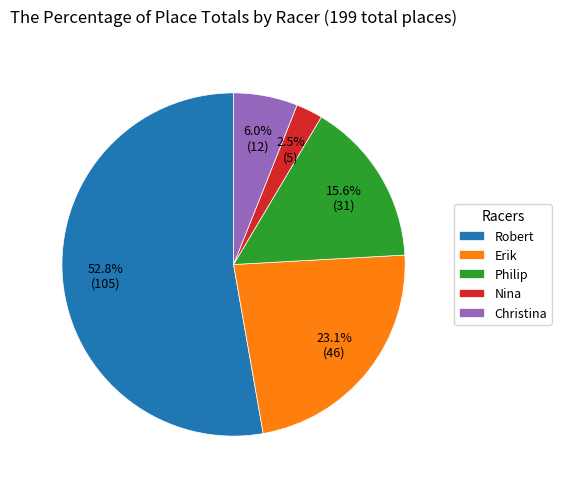

Count the number of slices in the pie.

5